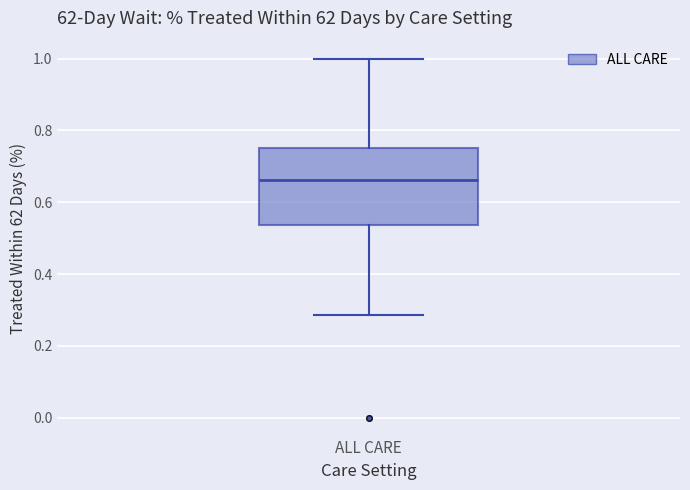

Transcribe this box plot: give where the median line is, the range the box spans, and where the two whiskers end, as read against the y-axis. The values are not printed on the chart, so give them approximately, as read against the axis.

median 0.66, box 0.54 to 0.76, whiskers 0.28 to 1.00